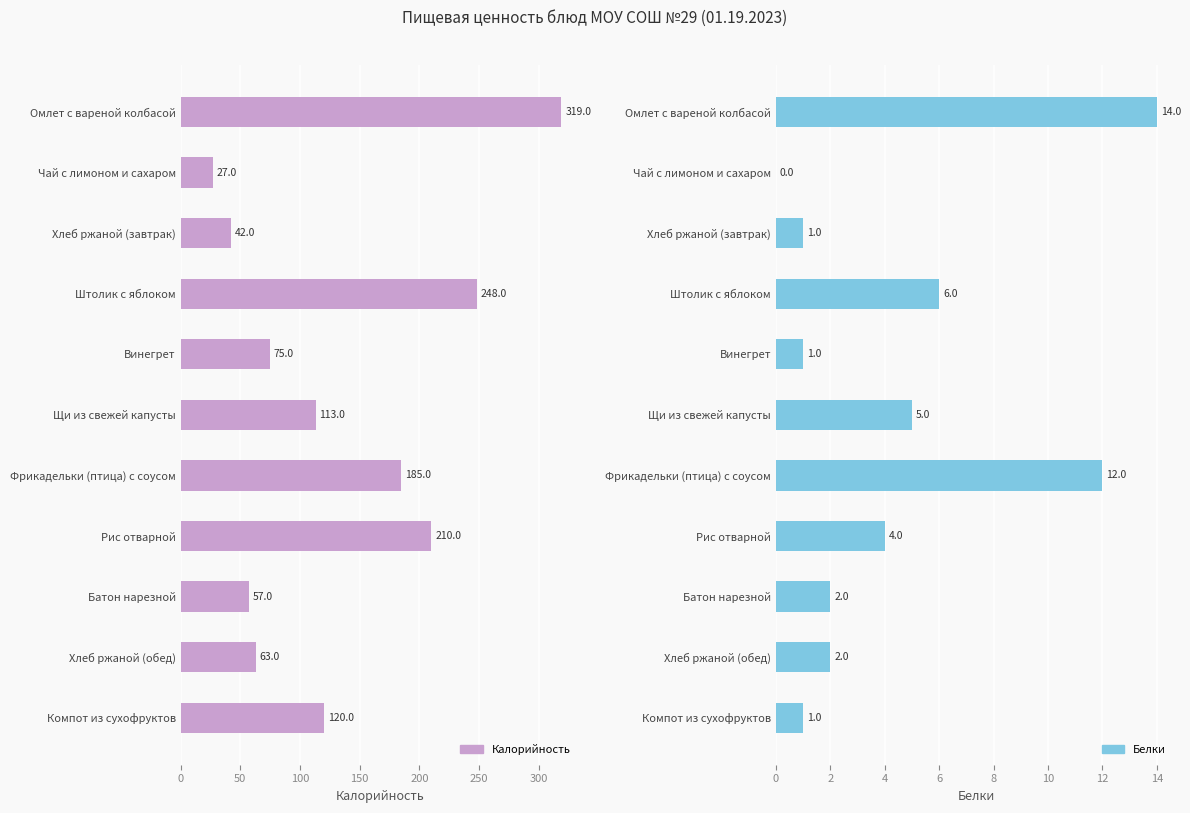

What is the average value of the Белки series?

4